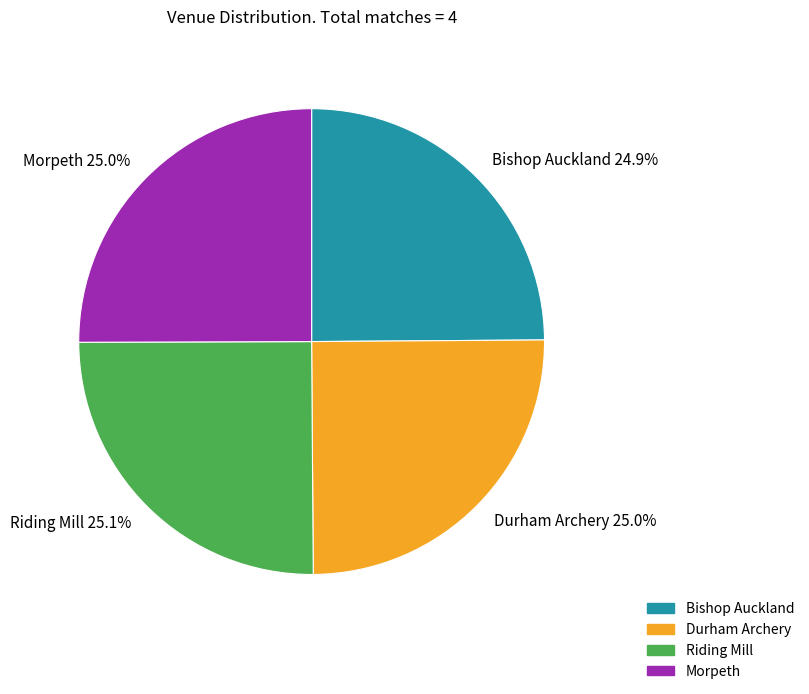

To the nearest percent, what is the average slice percentage?

25%